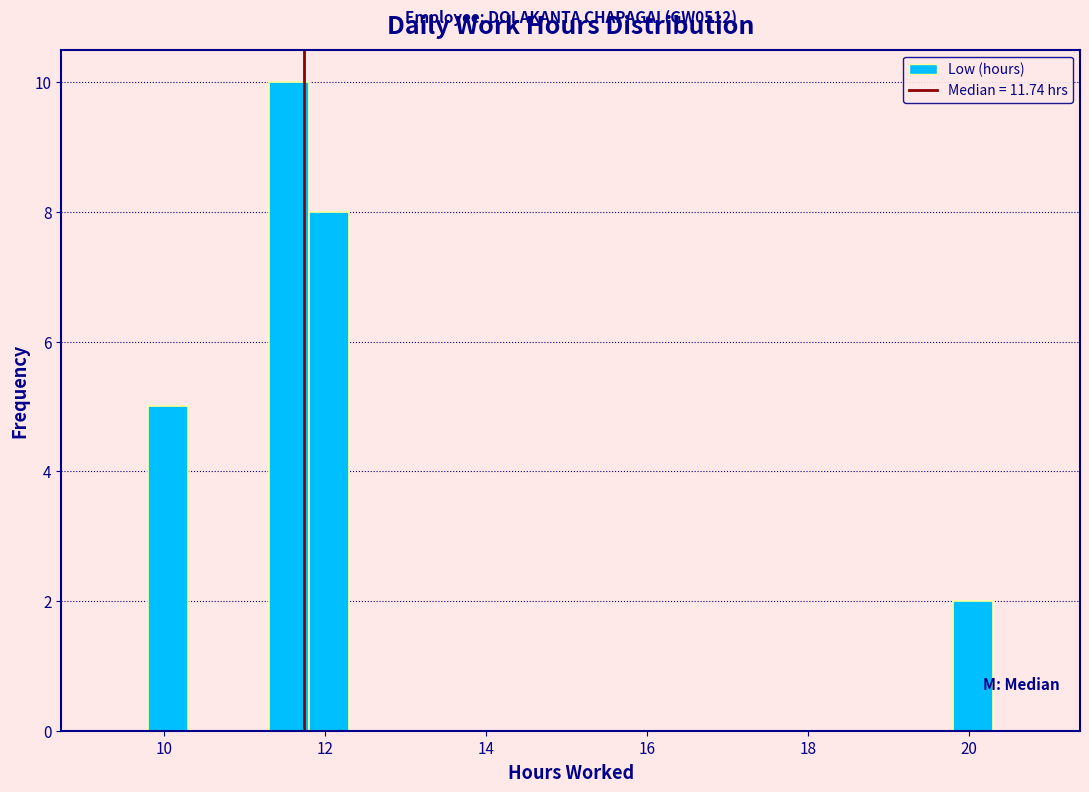

Read against the x-axis, roughly where is the centre of the tallest bar?

11.6